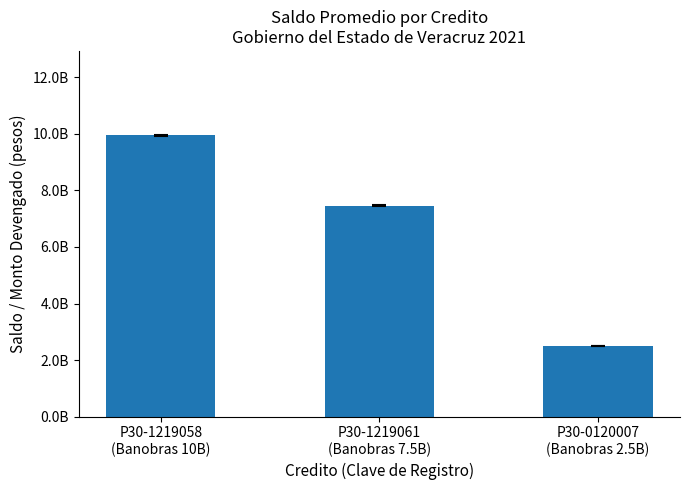

Rank the categories by value from highest to lowest.

P30-1219058
(Banobras 10B), P30-1219061
(Banobras 7.5B), P30-0120007
(Banobras 2.5B)